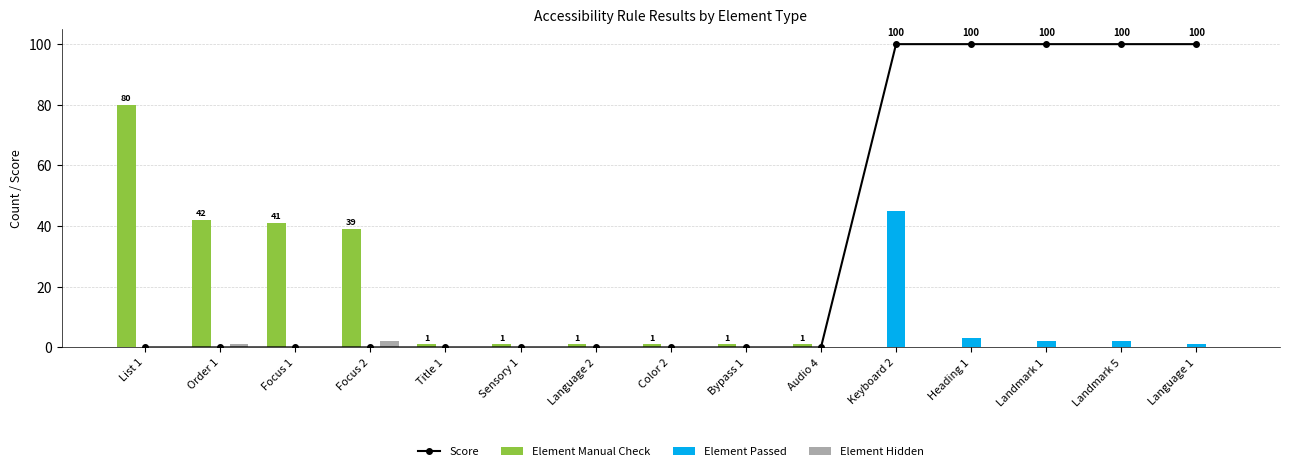

Where is Score nearest to the value 50?

List 1